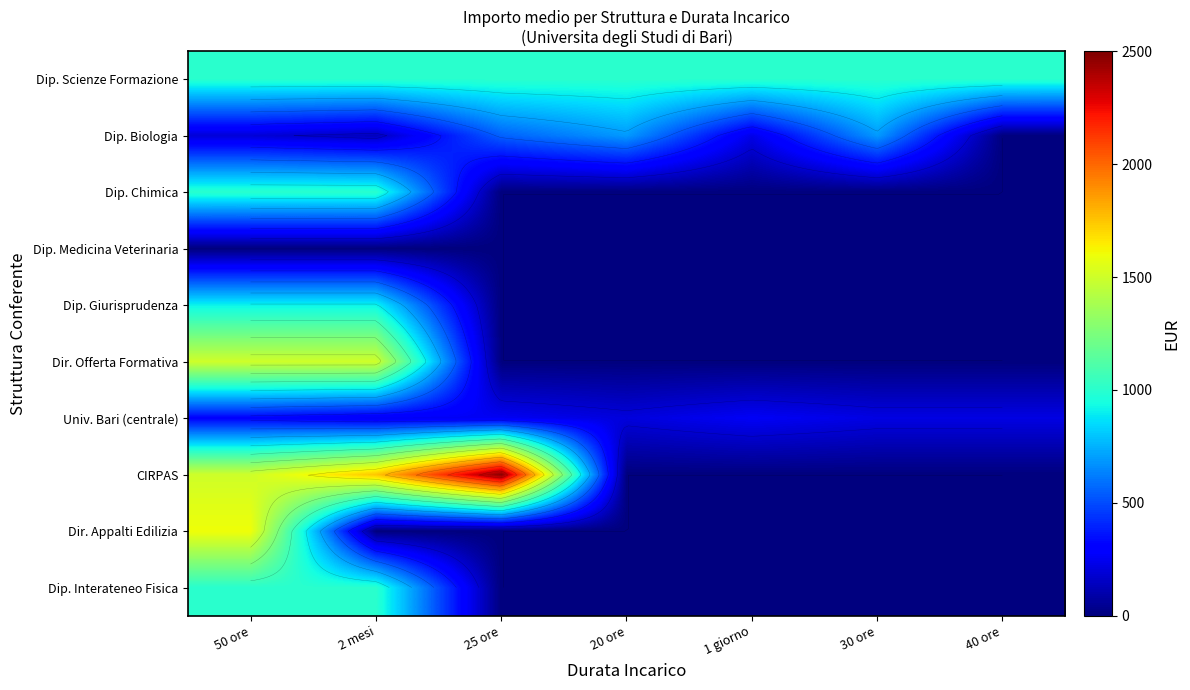

Between 1 giorno and 40 ore, which is larger?

1 giorno